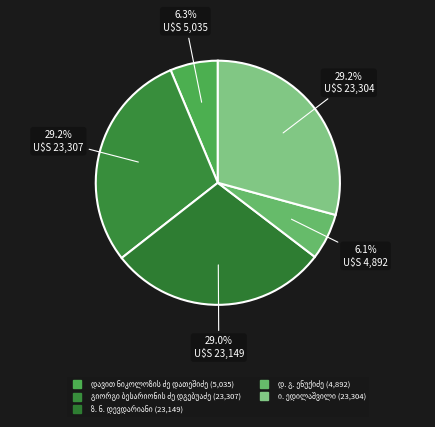

To the nearest percent, what is the average slice percentage?

20%